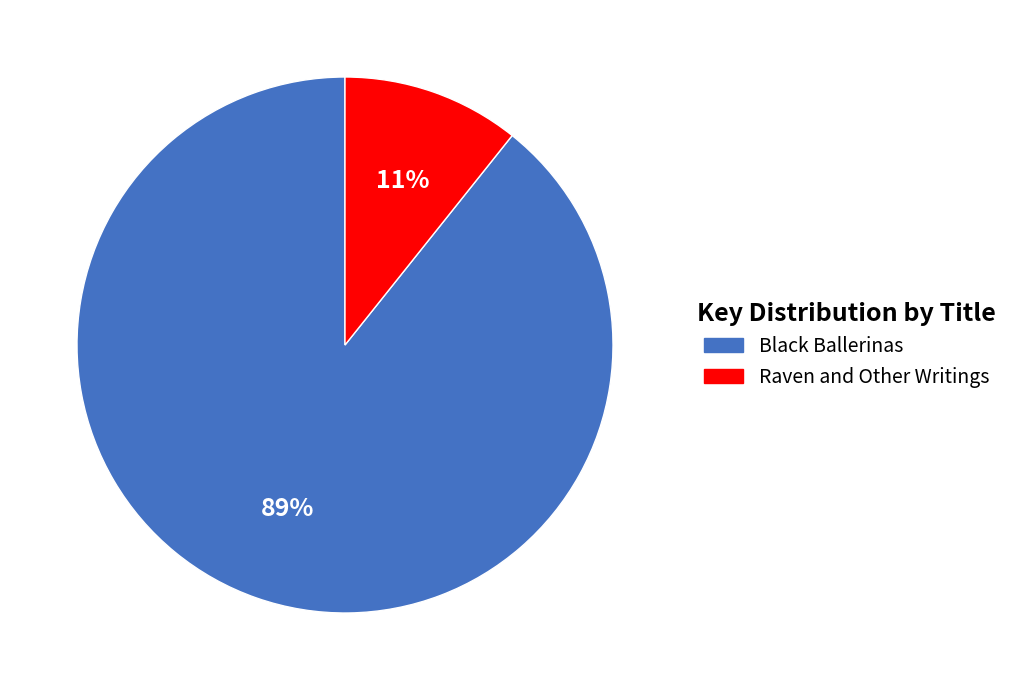

Between Raven and Other Writings and Black Ballerinas, which is larger?

Black Ballerinas